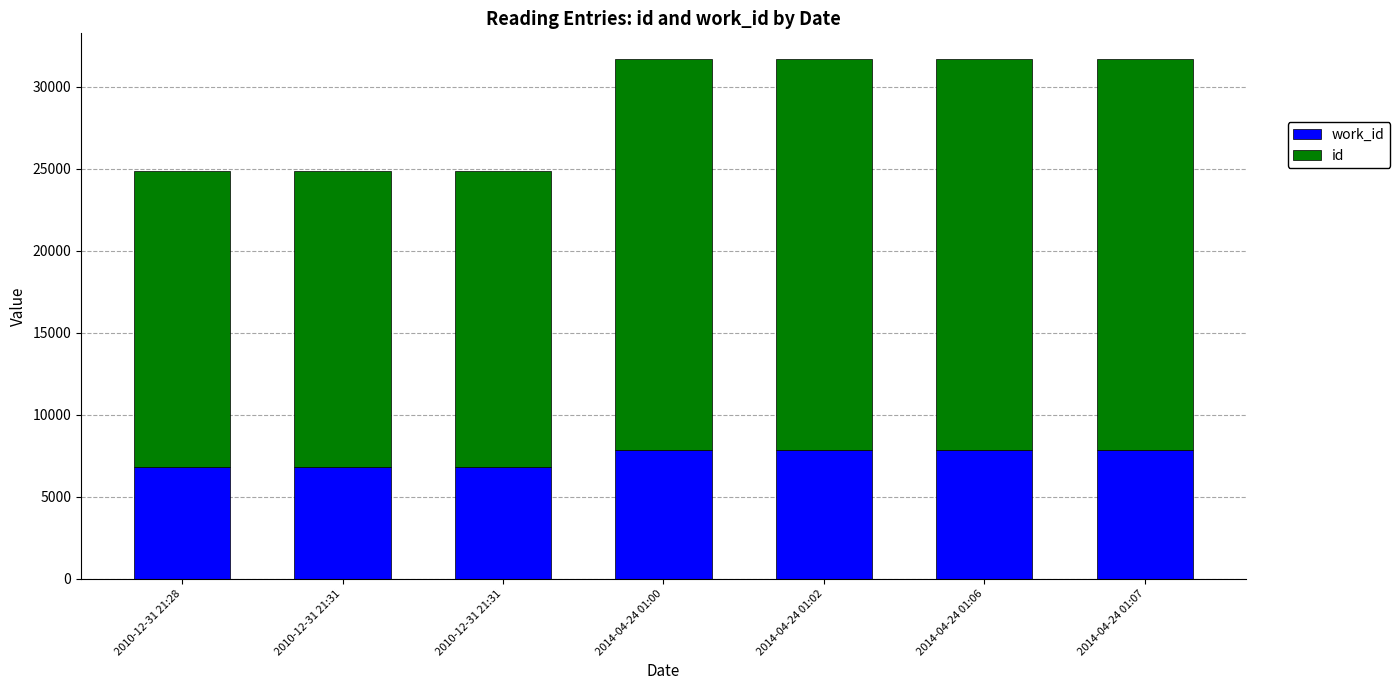

List the series in order of their overall mean, highest first.

id, work_id